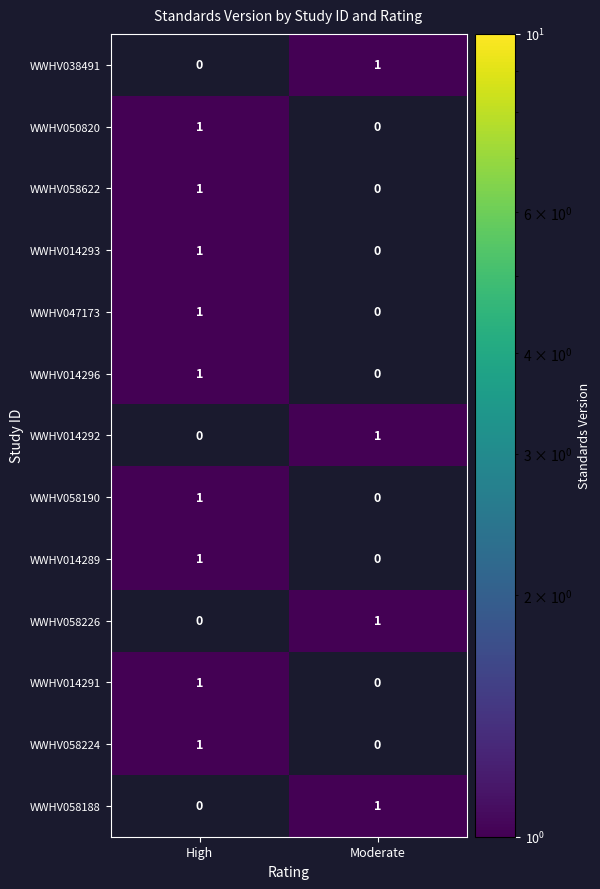

True or false: WWHV014292 has a value of -1 at High.

False